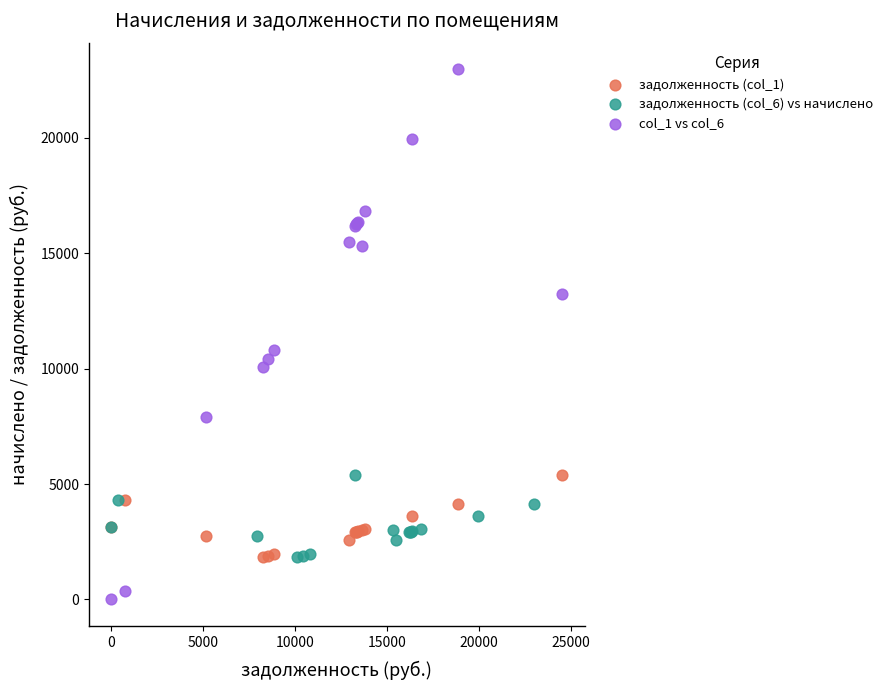

Which series contains the lowest Y value?

col_1 vs col_6